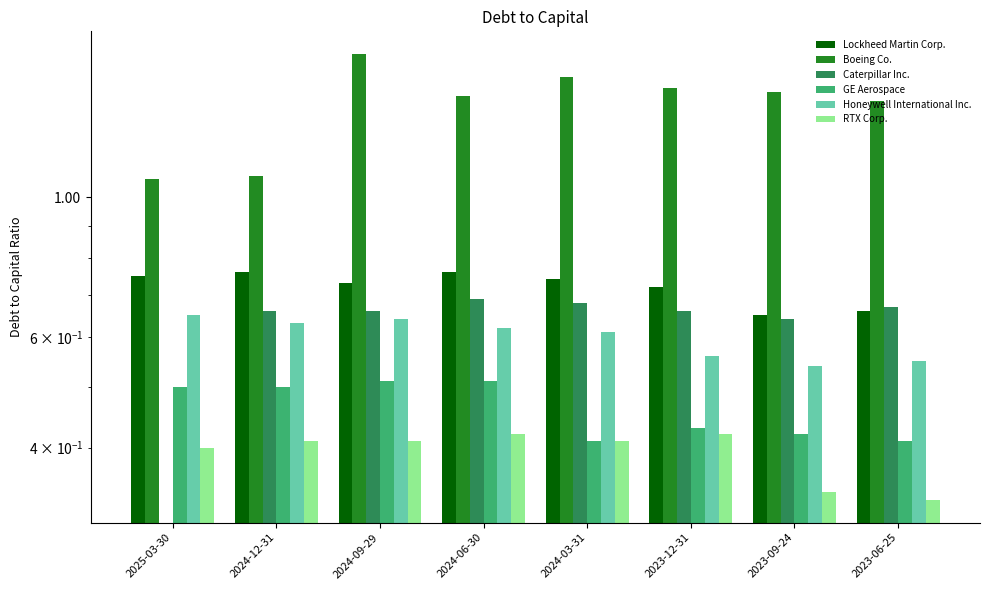

What is the label of the 2nd bar from the right?

2023-09-24